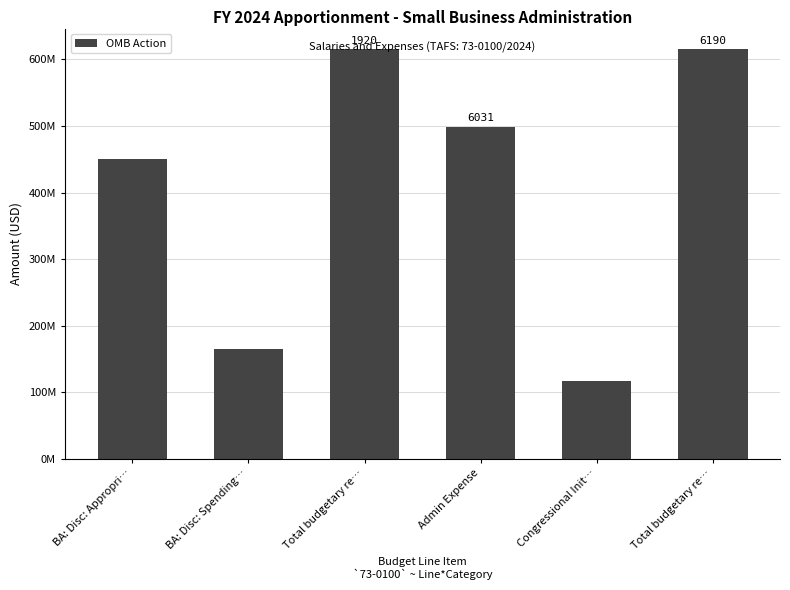

What is the difference between the maximum and minimum values?

499035000